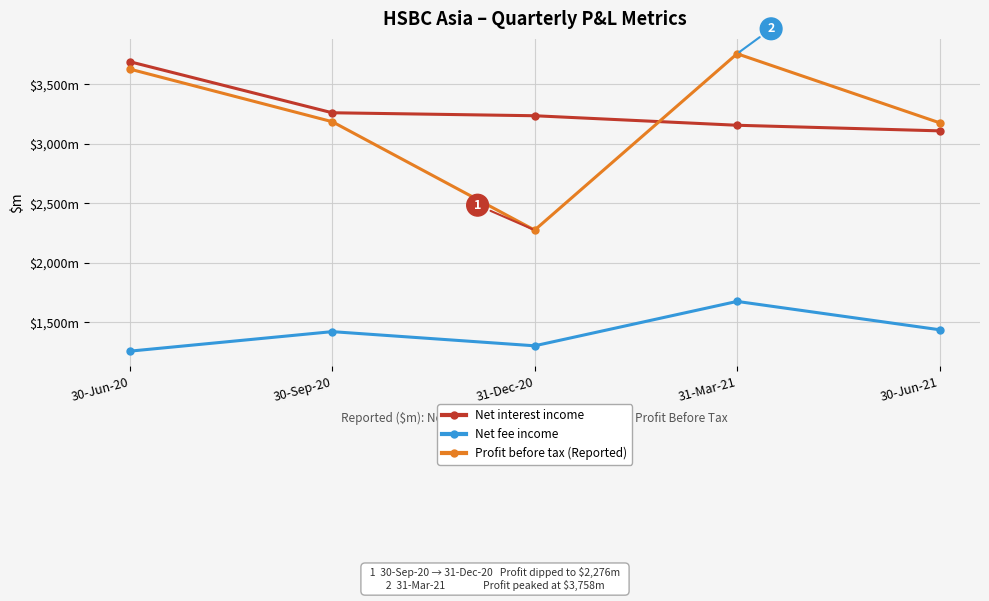

Which series has the largest total across all categories?

Net interest income